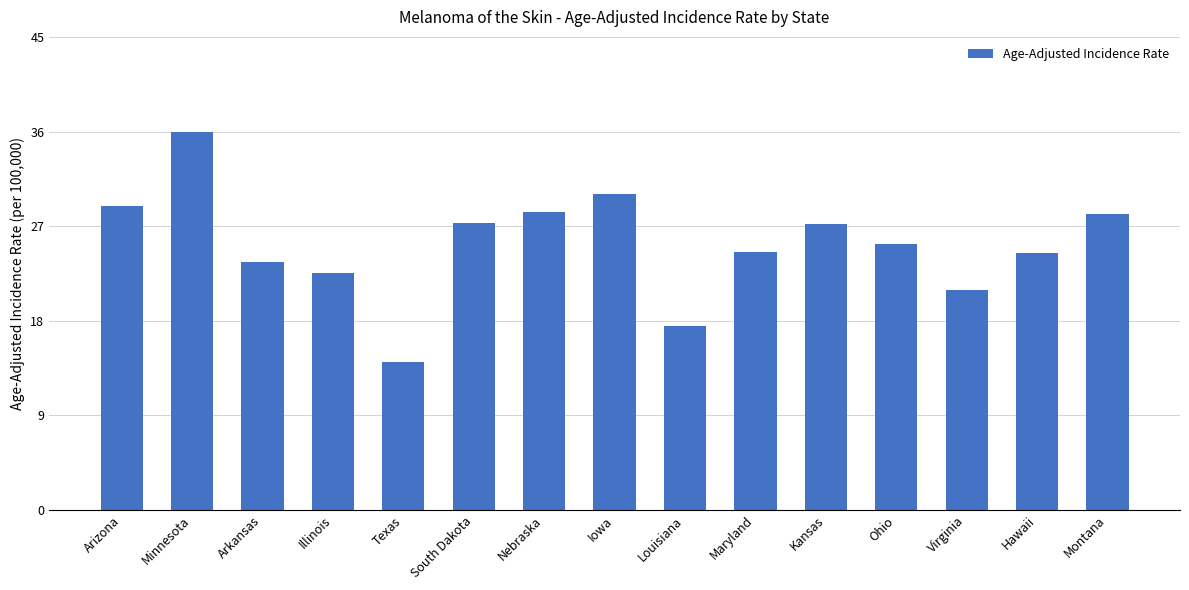

What is the smallest value displayed?

14.1